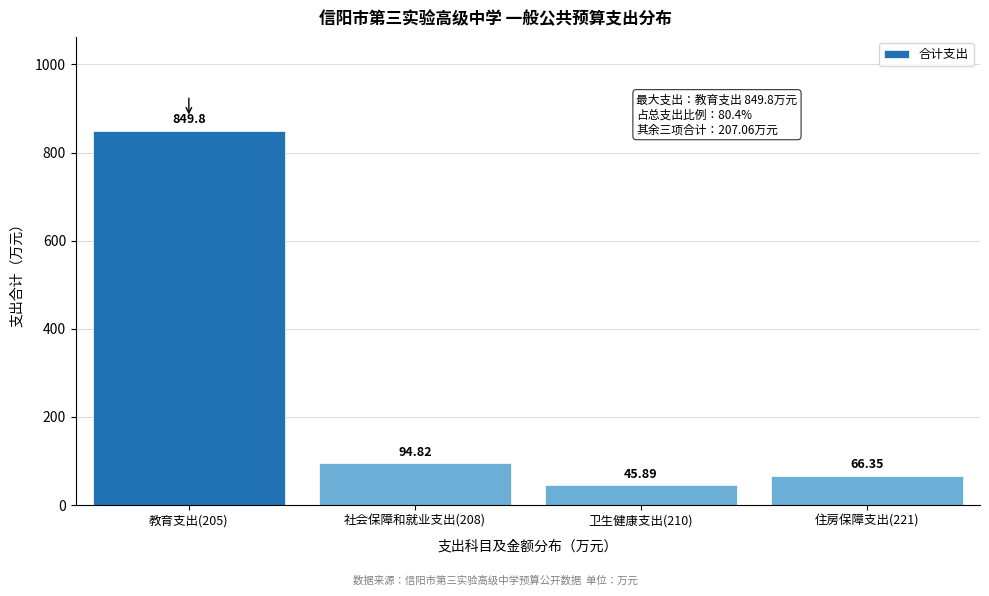

Rank the categories by value from highest to lowest.

教育支出(205), 社会保障和就业支出(208), 住房保障支出(221), 卫生健康支出(210)